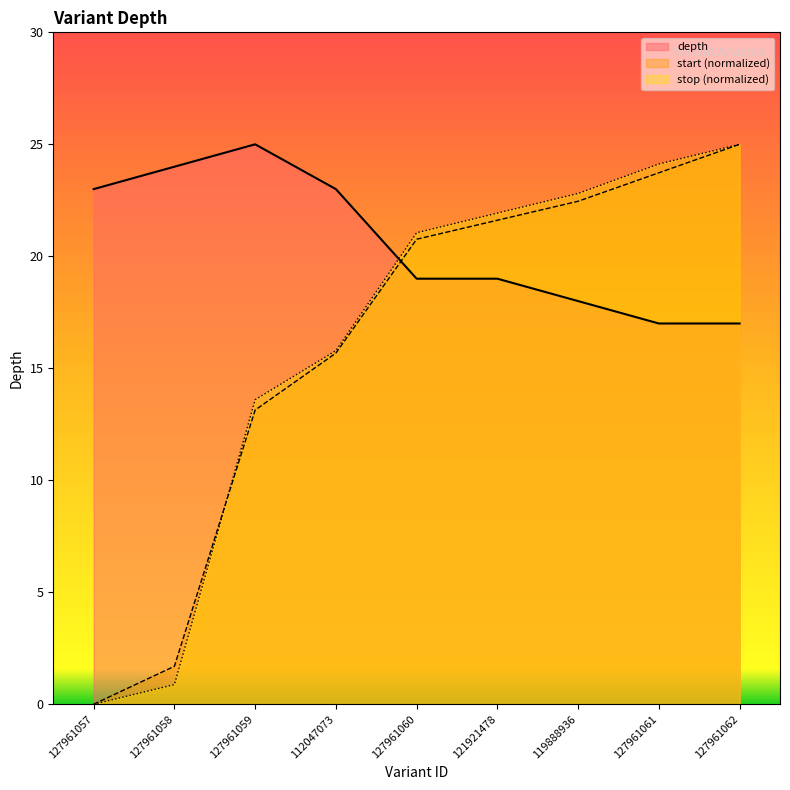

The value of depth at 127961059 is 25.0. True or false?

True